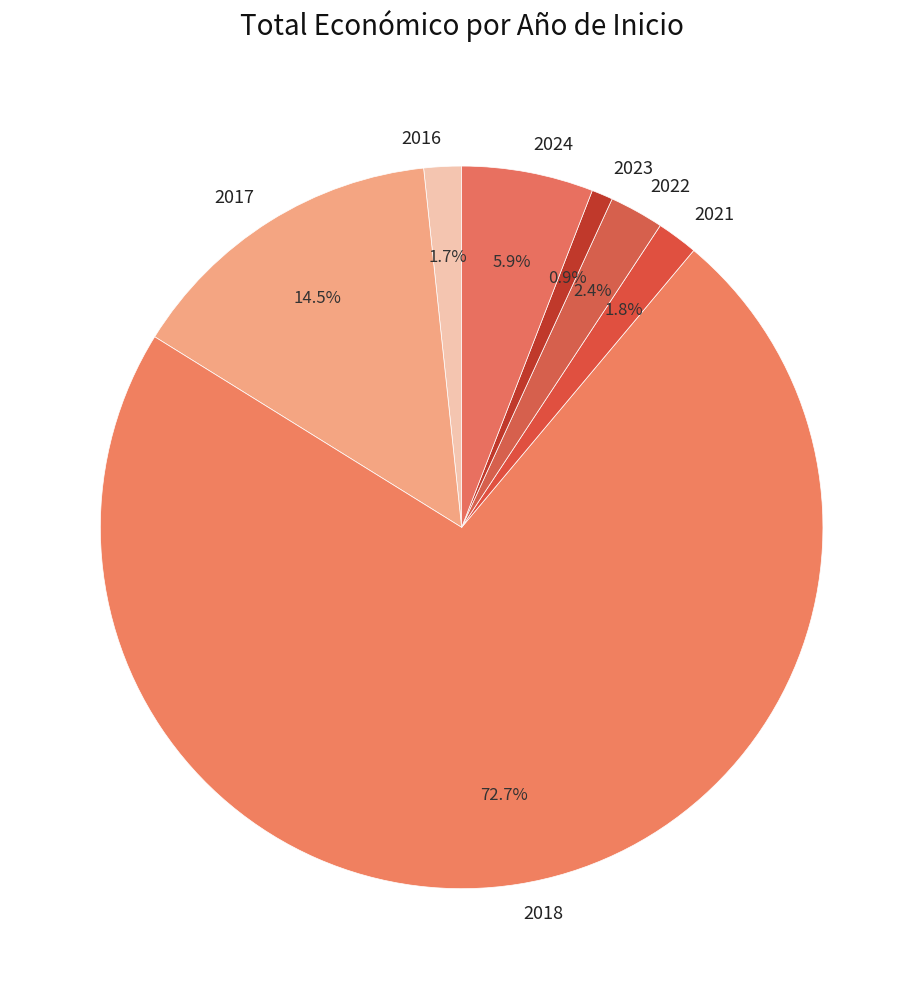

Combined, do 2024 and 2021 account for over 50%?

No